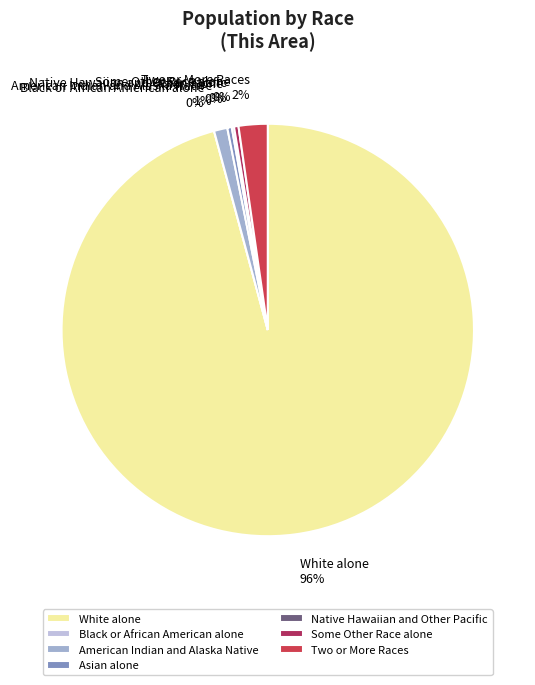

To the nearest percent, what is the difference between the Native Hawaiian and Other Pacific and Two or More Races slice percentages?

2%